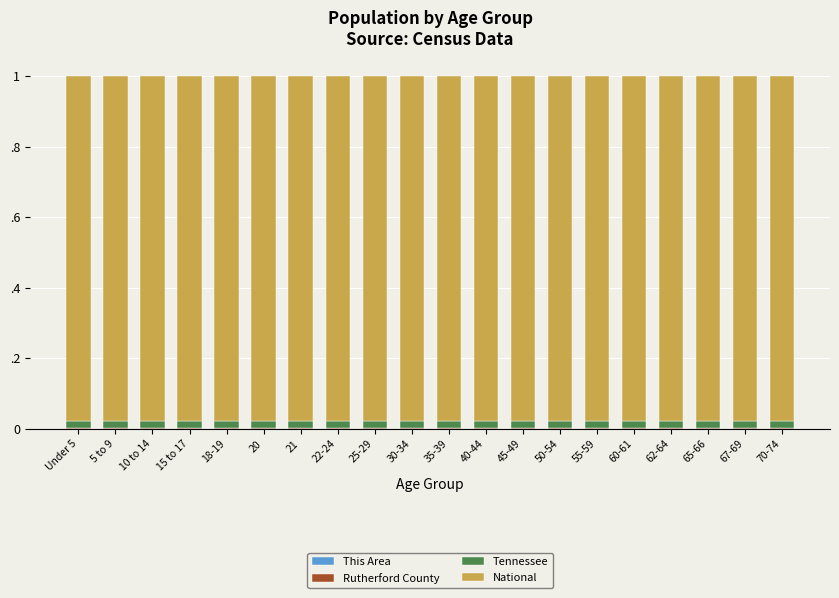

Does the chart contain stacked bars?

Yes